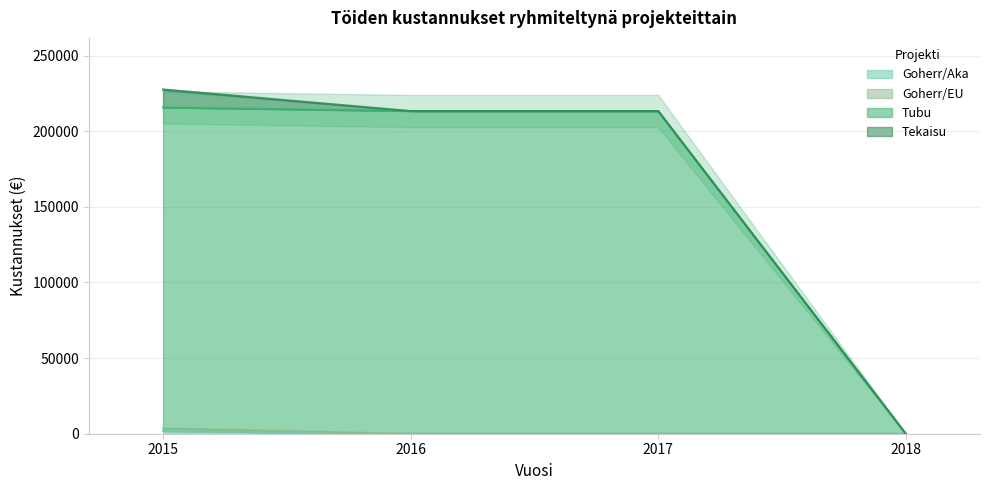

At which label does Goherr/EU reach its peak?

2015